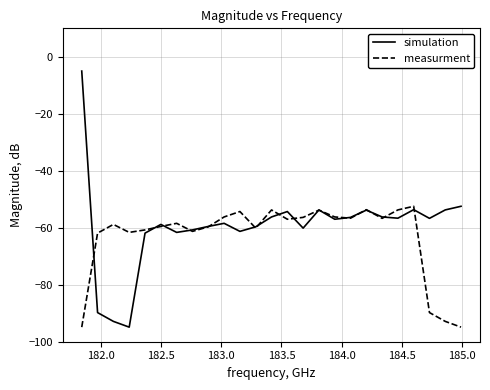

What is the greatest value displayed?

-5.0